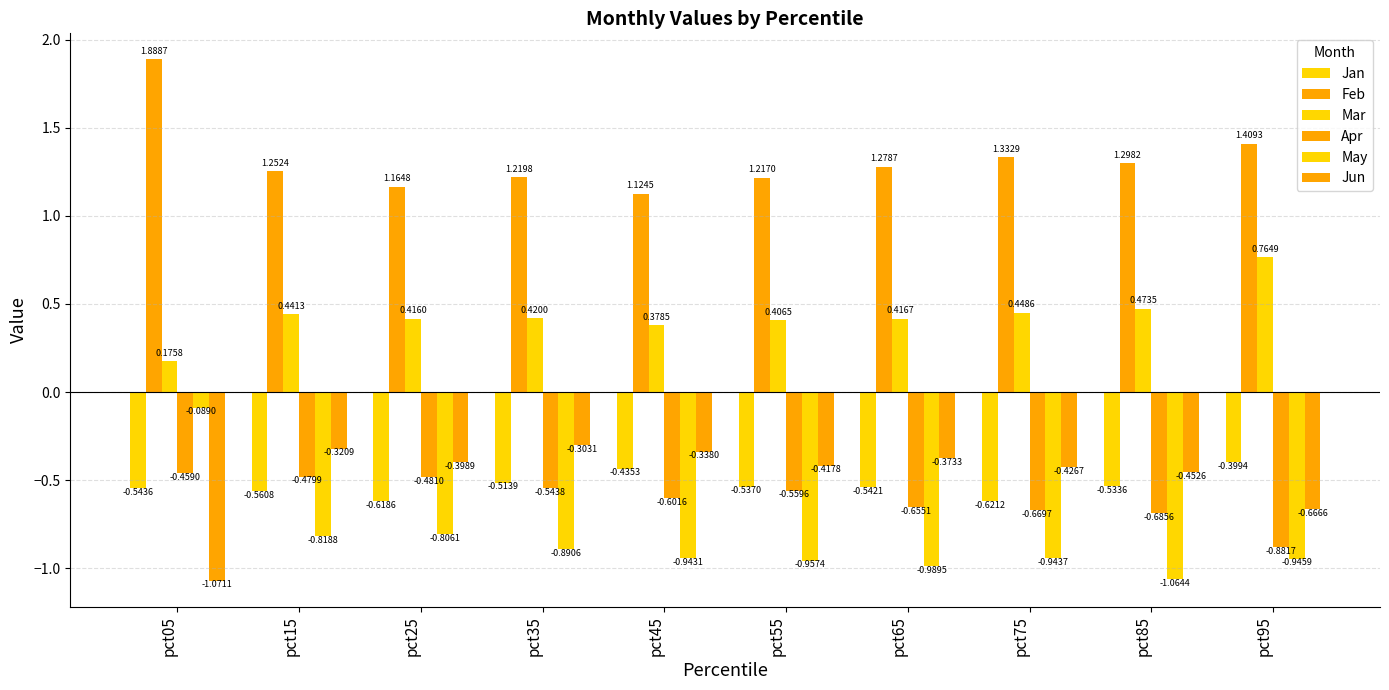

At which label does Jan reach its minimum?

pct75